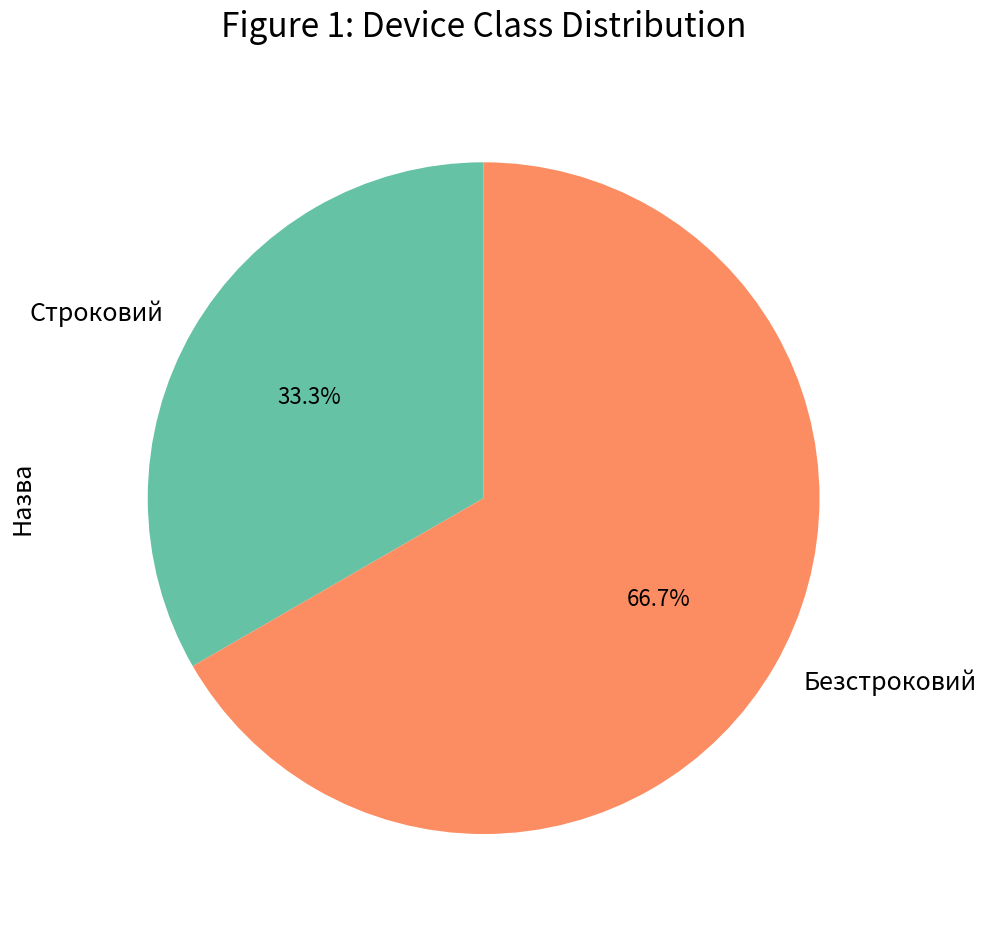

Approximately how many times larger is the value at Строковий compared to Безстроковий?

0.5